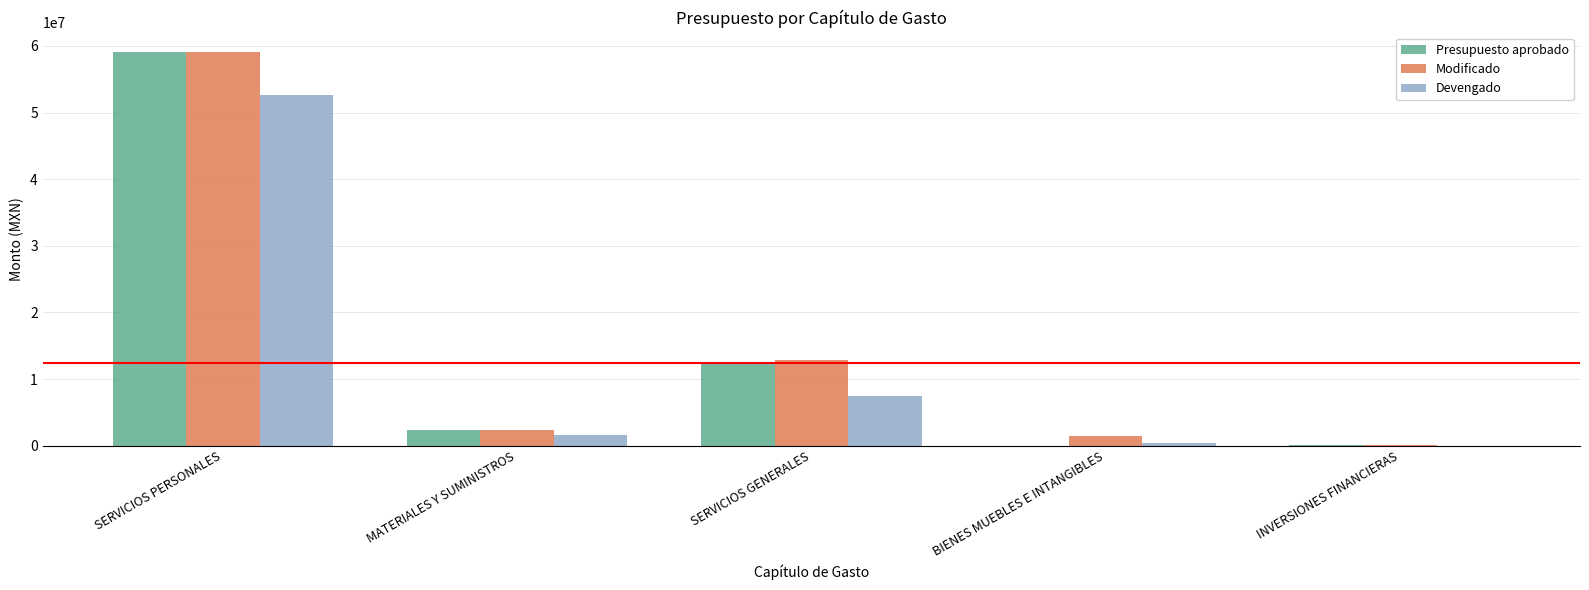

What is the total value across all series at SERVICIOS PERSONALES?

170681936.2